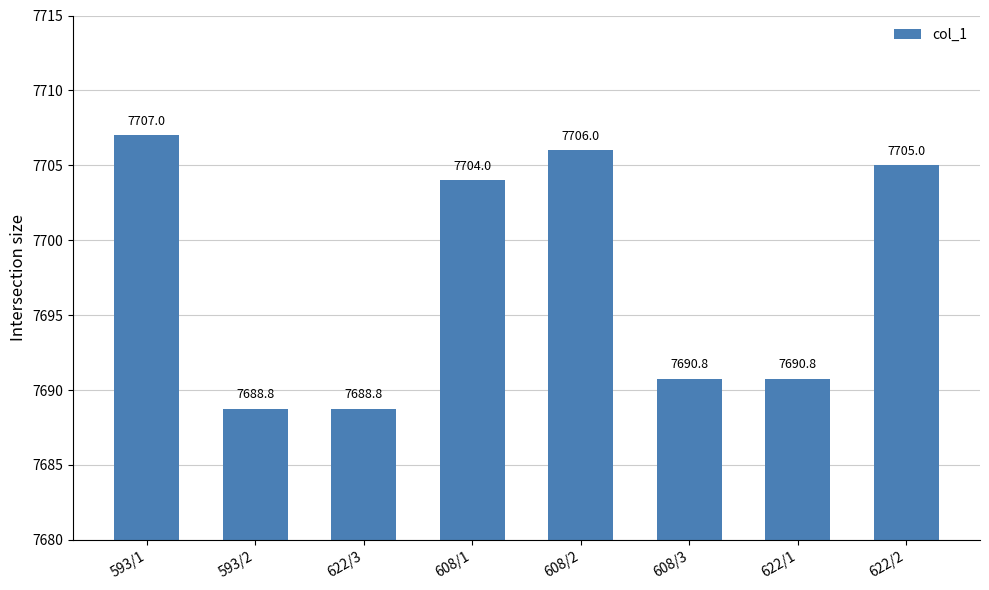

What is the sum of all values?

61581.1